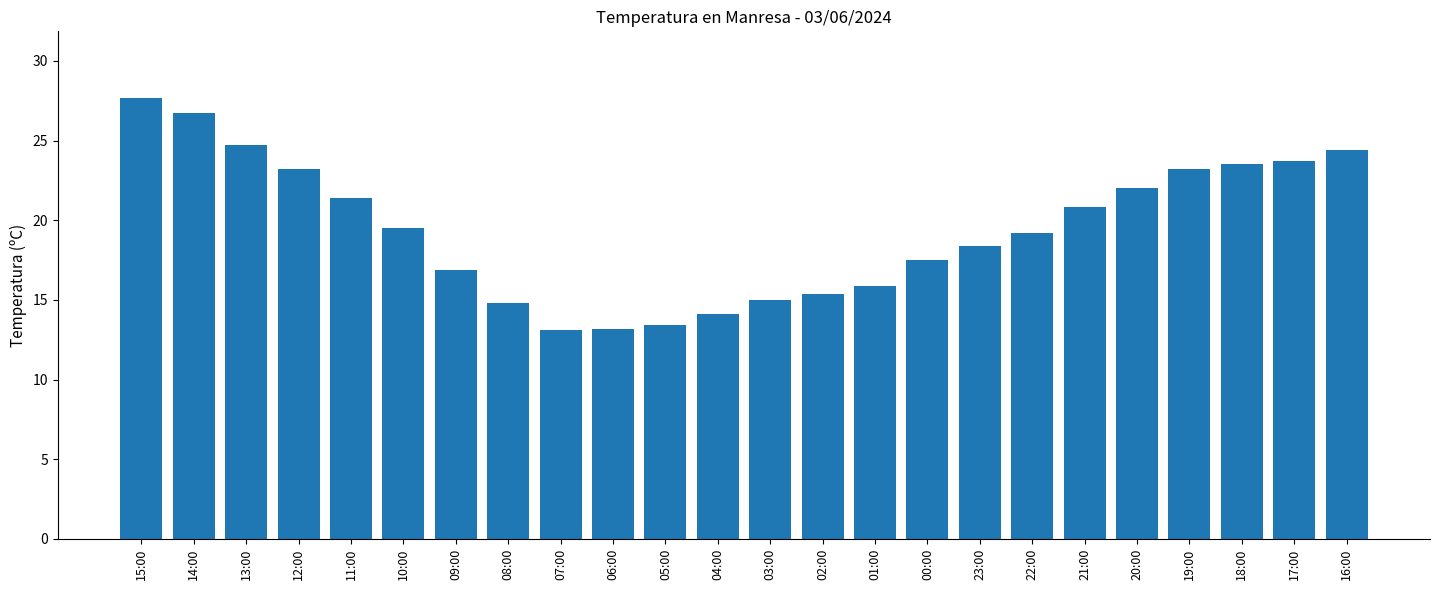

What is the ratio of the value at 21:00 to the value at 10:00?

1.1